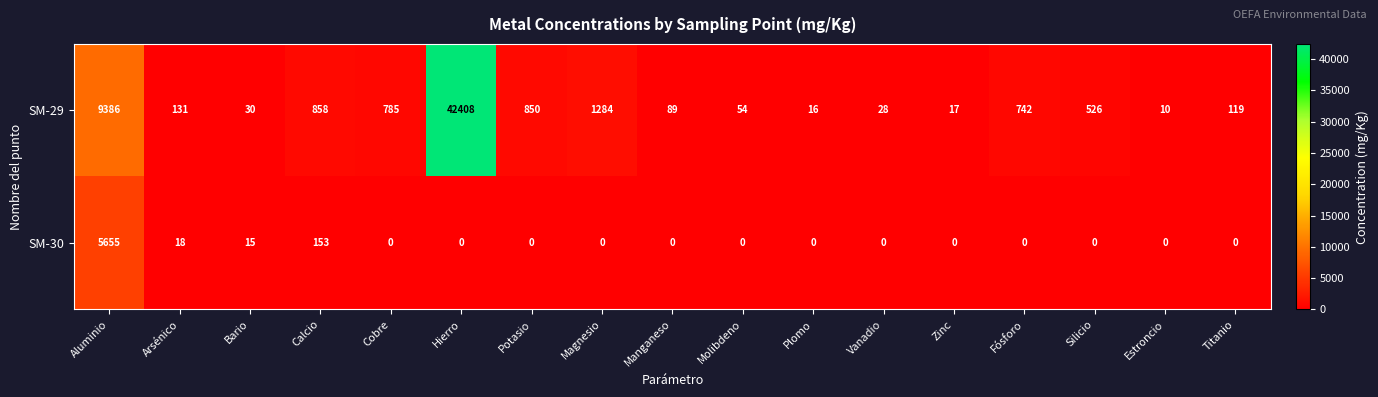

At how many categories does at least one series exceed 38142?

1